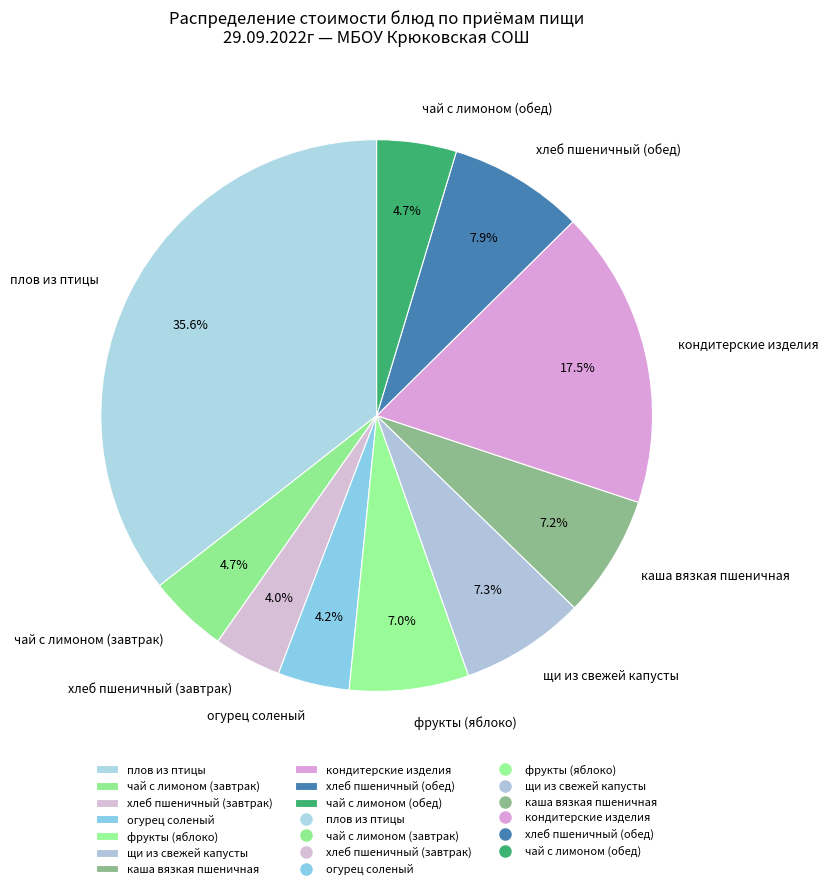

The хлеб пшеничный (обед) slice represents 20% of the pie. True or false?

False